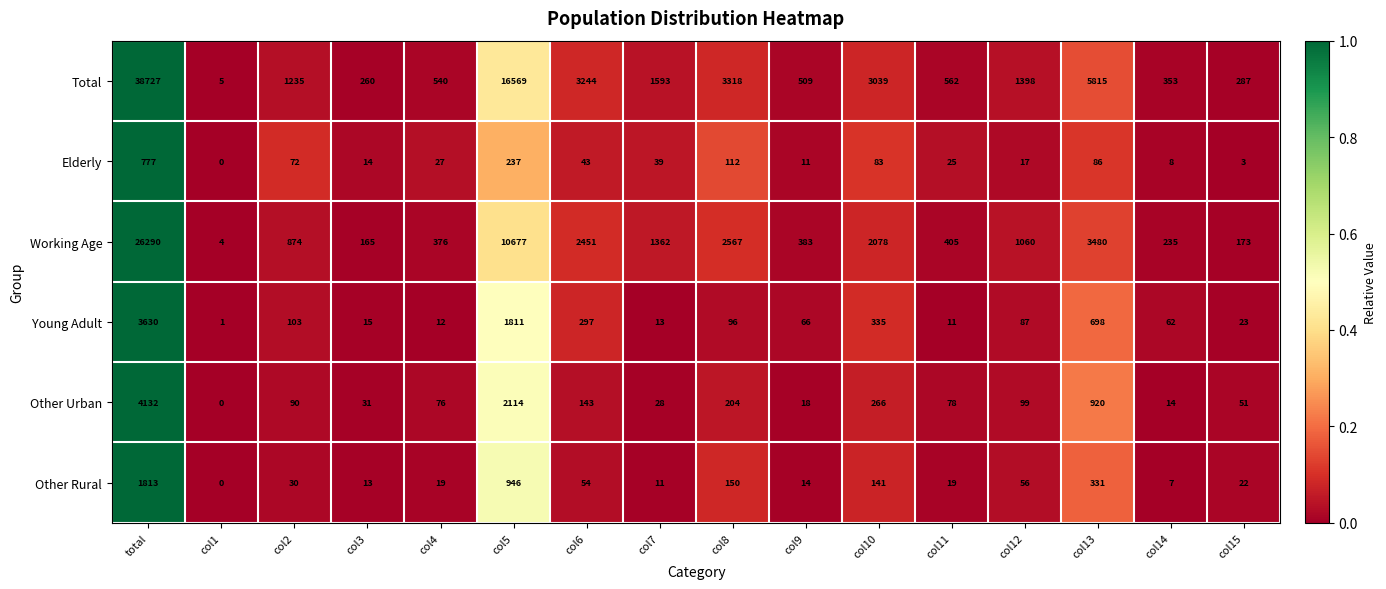

What is the spread (max minus min) of values at total?

37950